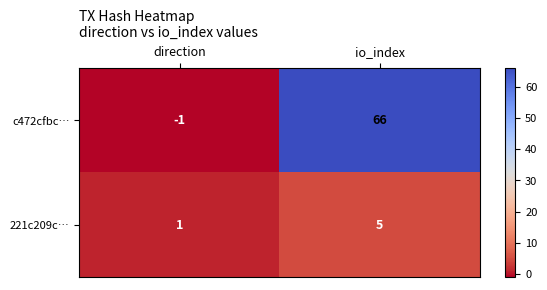

The value of 221c209c… at io_index is 5. True or false?

True